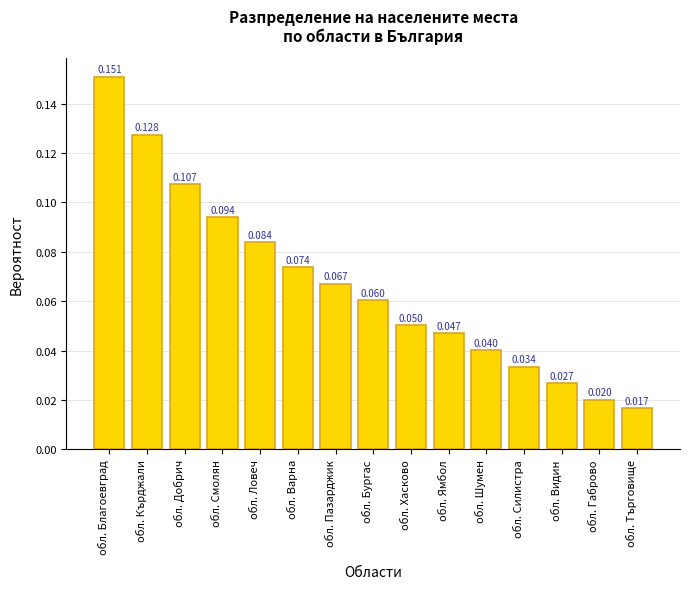

Rank the categories by value from lowest to highest.

обл. Търговище, обл. Габрово, обл. Видин, обл. Силистра, обл. Шумен, обл. Ямбол, обл. Хасково, обл. Бургас, обл. Пазарджик, обл. Варна, обл. Ловеч, обл. Смолян, обл. Добрич, обл. Кърджали, обл. Благоевград